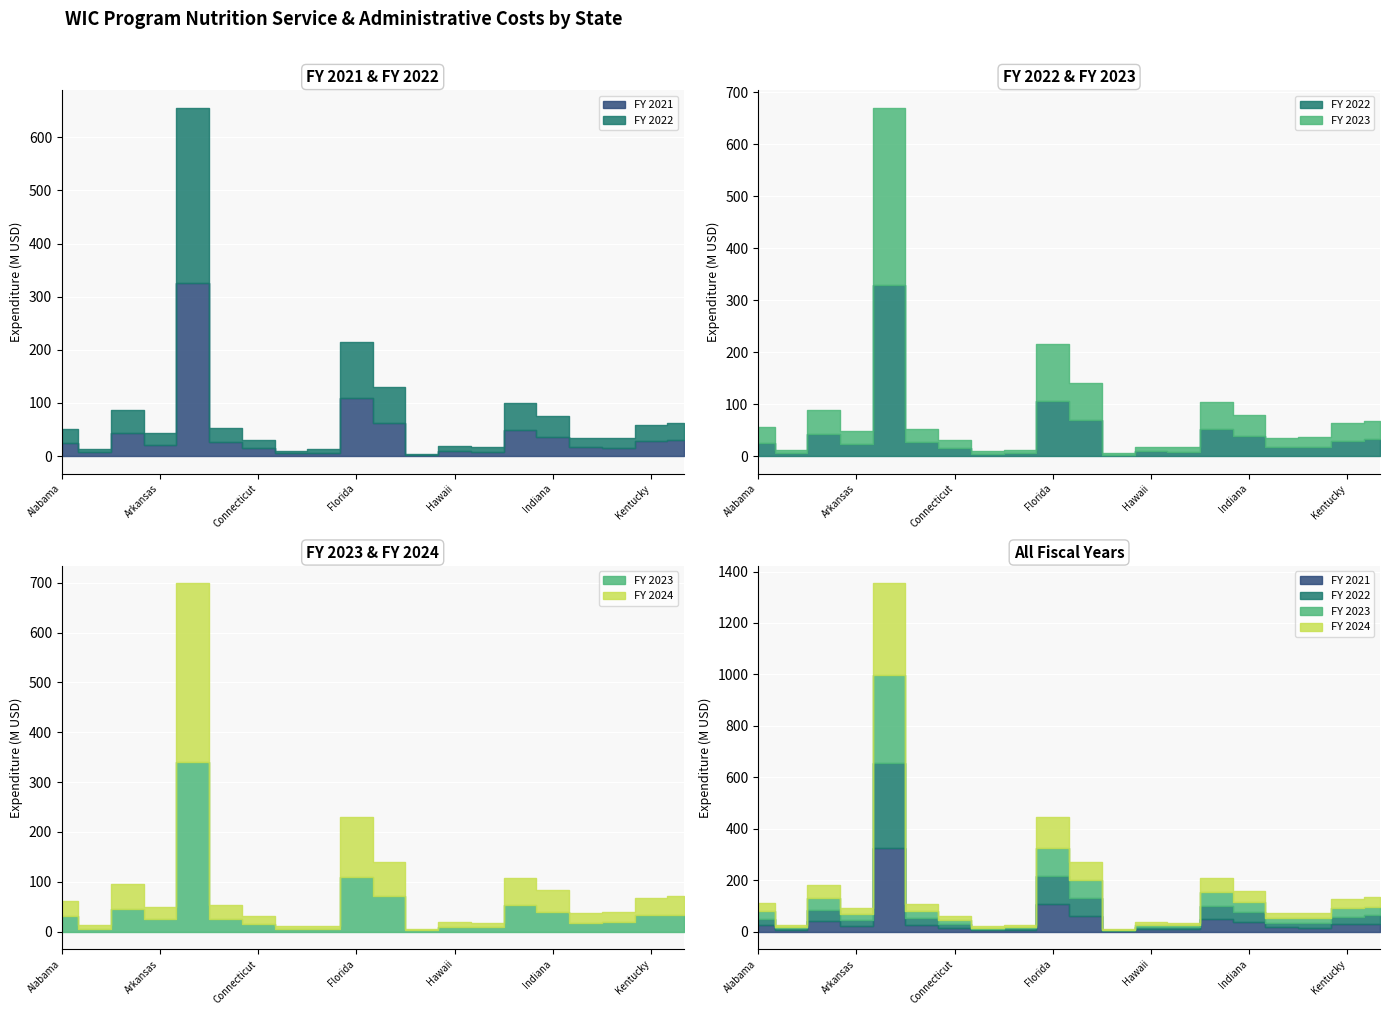

Which label corresponds to the largest value in the chart?

California